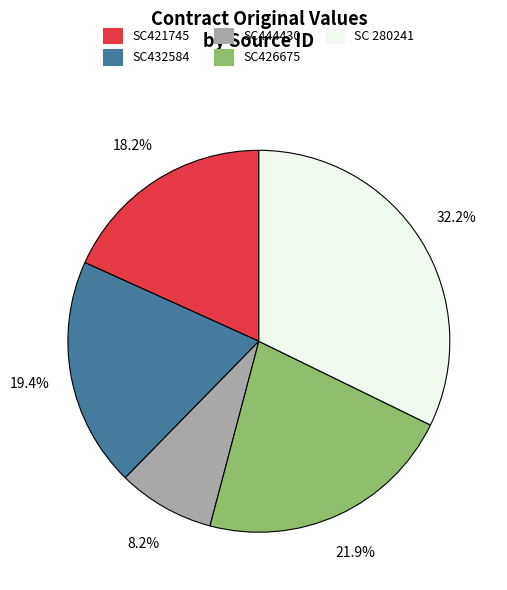

To the nearest percent, what is the difference between the SC444430 and SC432584 slice percentages?

11%